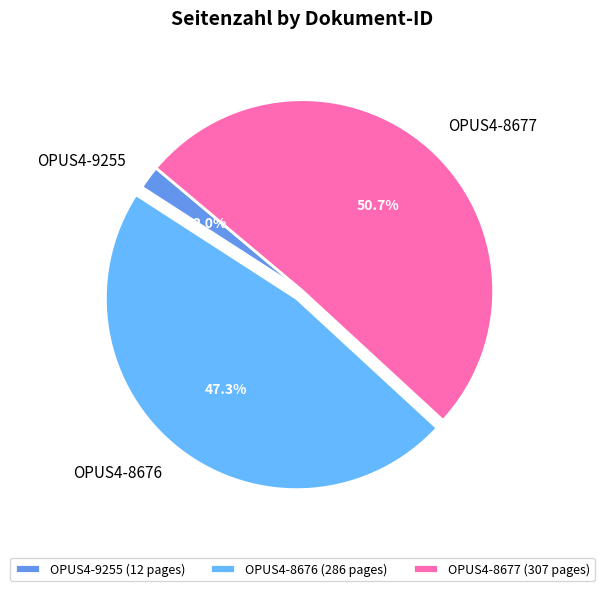

True or false: OPUS4-9255 accounts for 8% of the total.

False